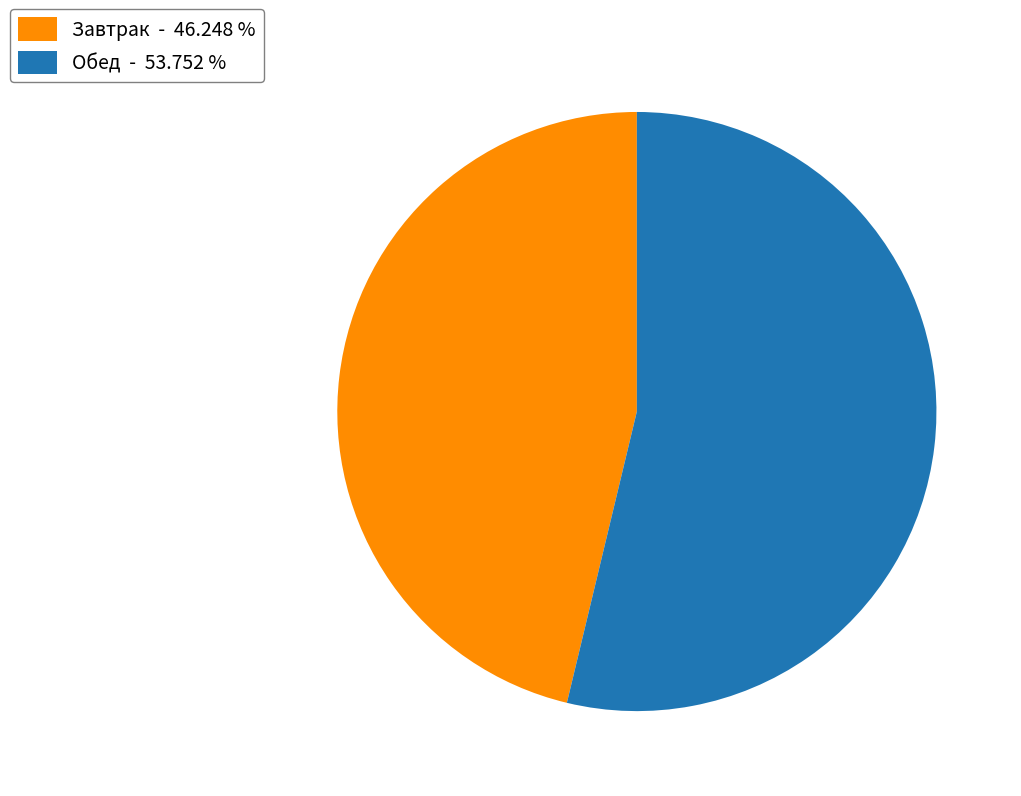

Is there any slice that represents more than half of the pie?

Yes